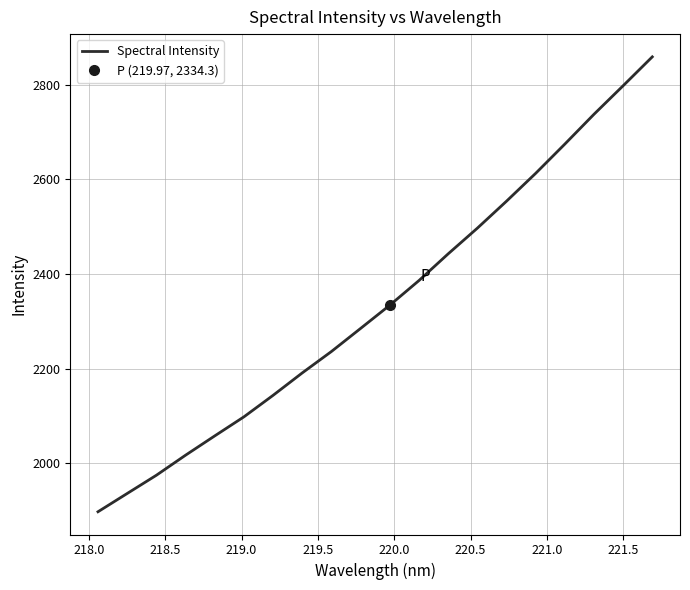

Is it true that the value at 220.0 is 3178.9?

False